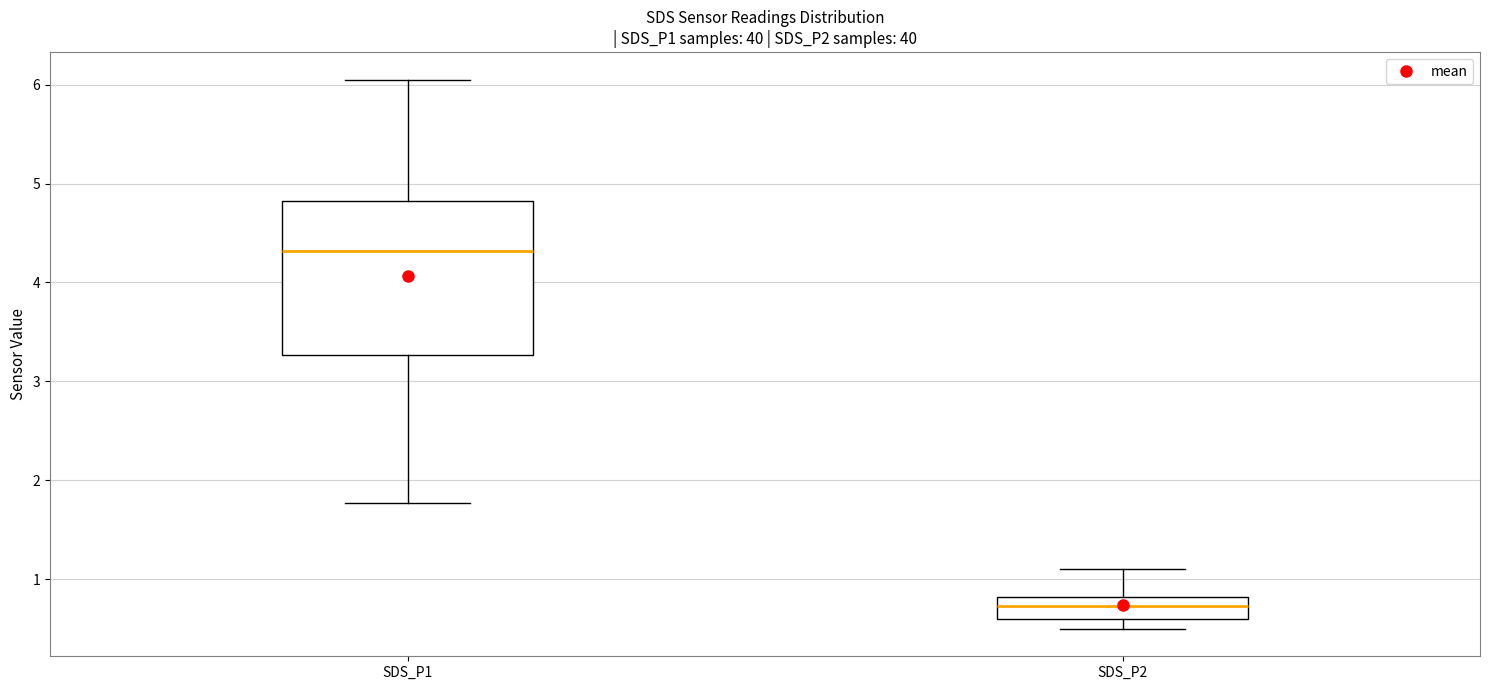

Reading left to right, read every box against the y-axis: the position of its median line, the range the box covers, and the ends of its whiskers. The values are not printed on the chart, so give them approximately, as read against the axis.

SDS_P1: median 4.3, box 3.3 to 4.8, whiskers 1.8 to 6.1
SDS_P2: median 0.7, box 0.6 to 0.8, whiskers 0.5 to 1.1